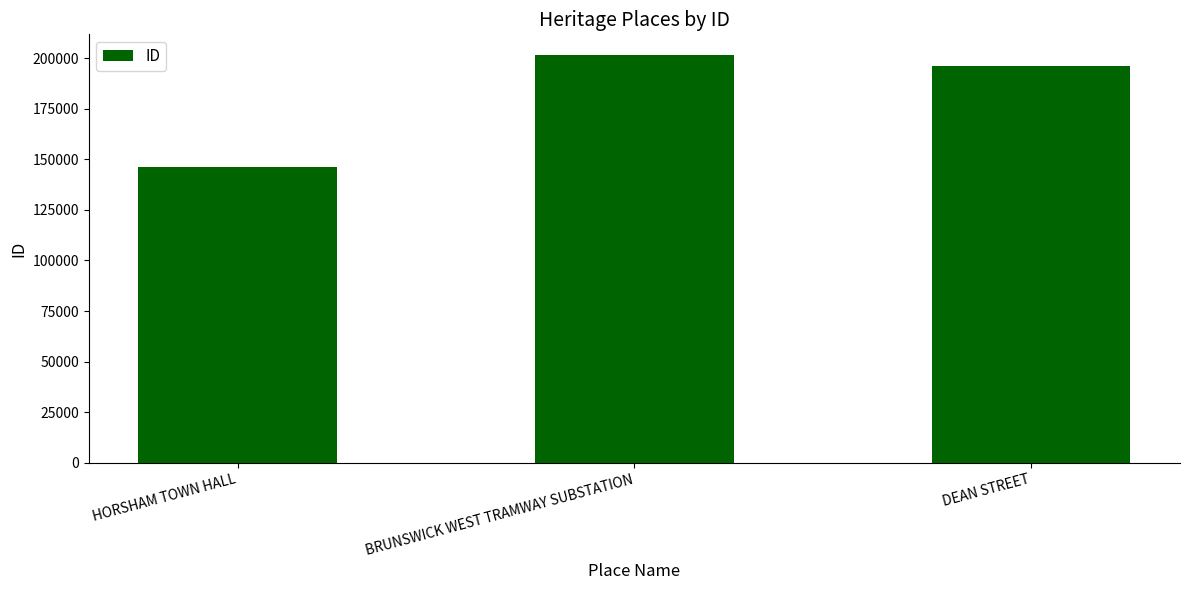

Where does the data first go above 196212?

BRUNSWICK WEST TRAMWAY SUBSTATION